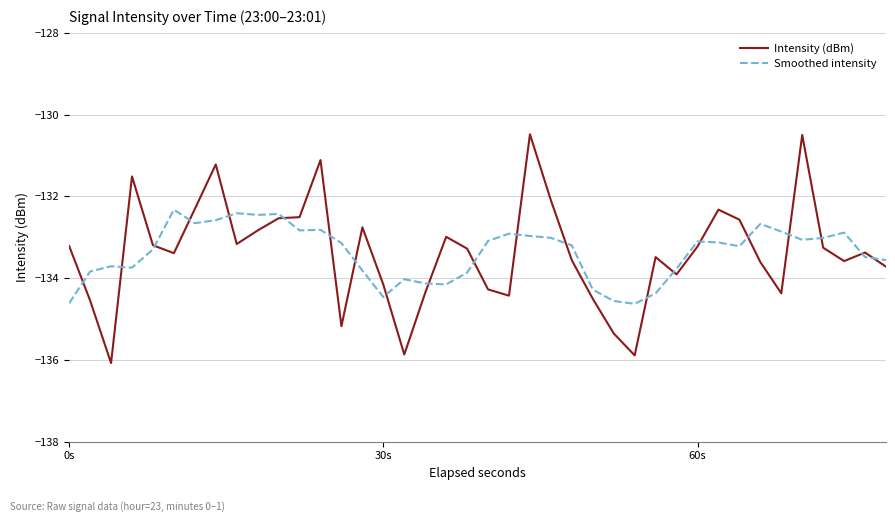

What is the minimum value for Smoothed intensity?

-134.6